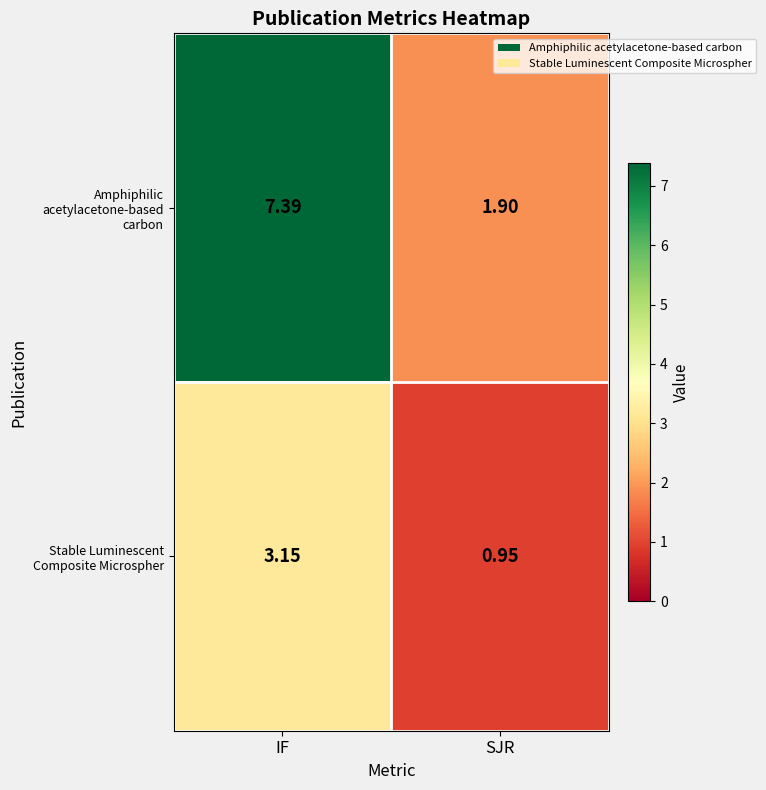

At IF, list the series in order from largest to smallest.

Amphiphilic acetylacetone-based carbon, Stable Luminescent Composite Microspher